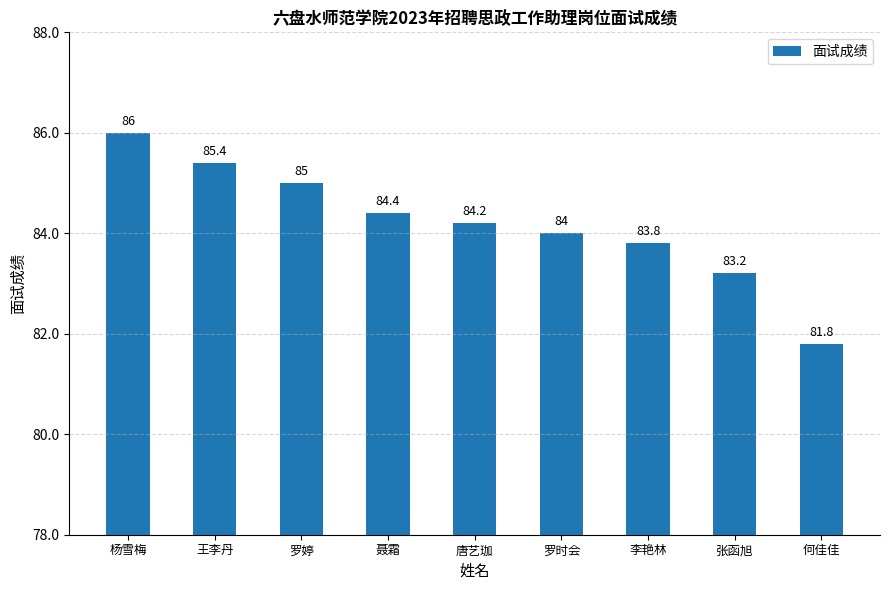

Which category has the lowest value across all series?

何佳佳